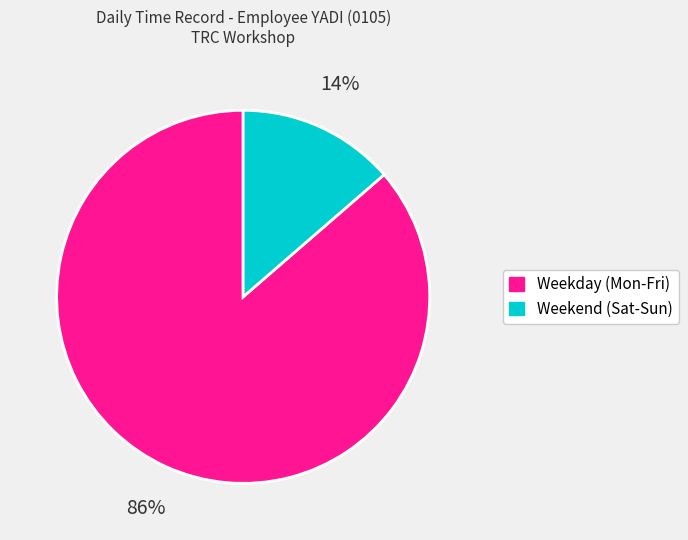

To the nearest percent, what is the average slice percentage?

50%